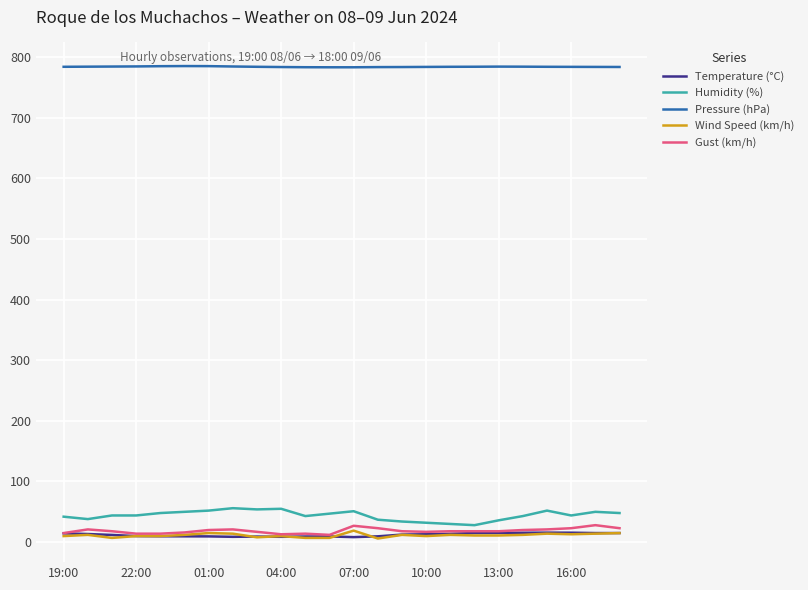

What is the maximum value for Gust (km/h)?

28.0